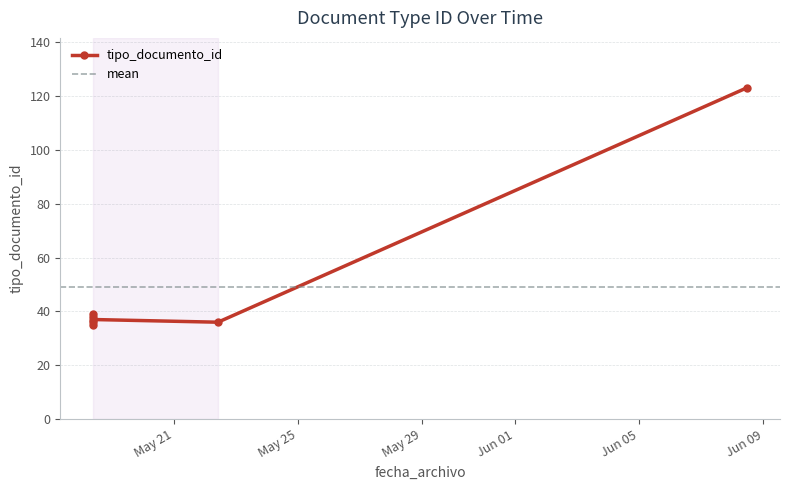

What is the value of the 1st point from the left?

35